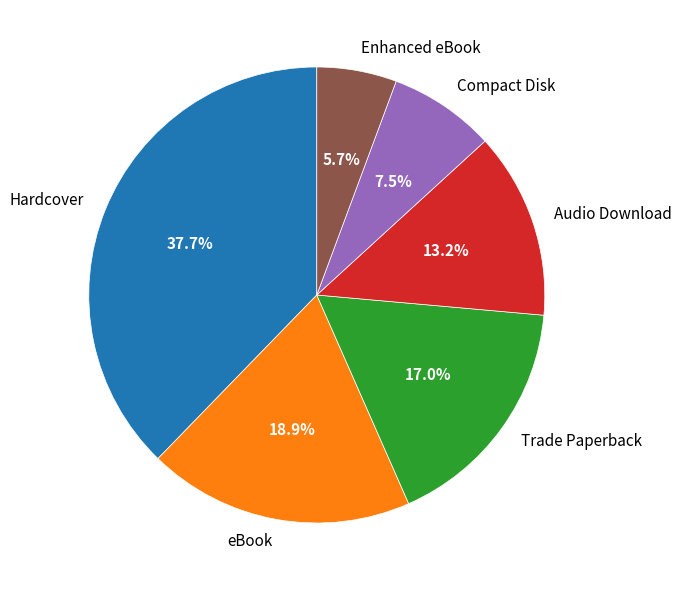

What is the ratio of the value at Hardcover to the value at Audio Download?

2.9